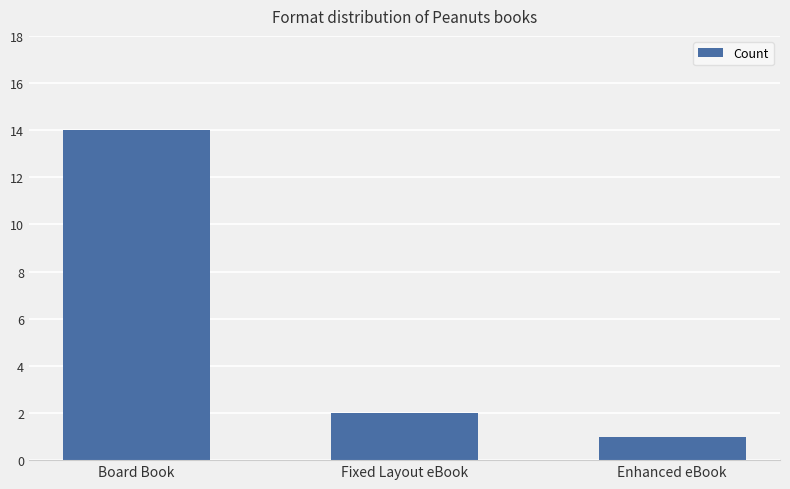

Does the chart contain stacked bars?

No